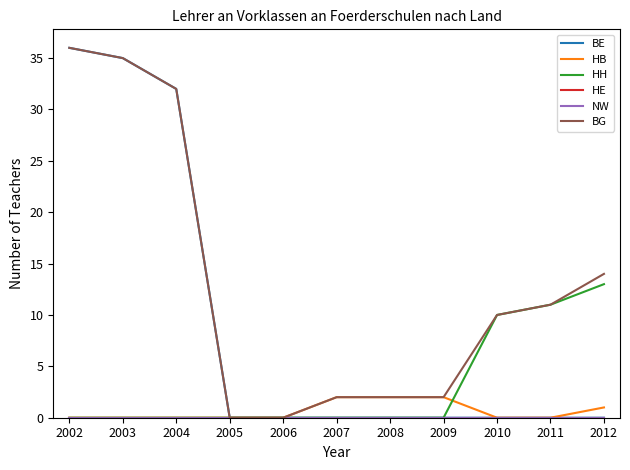

How many lines are shown in the chart?

6